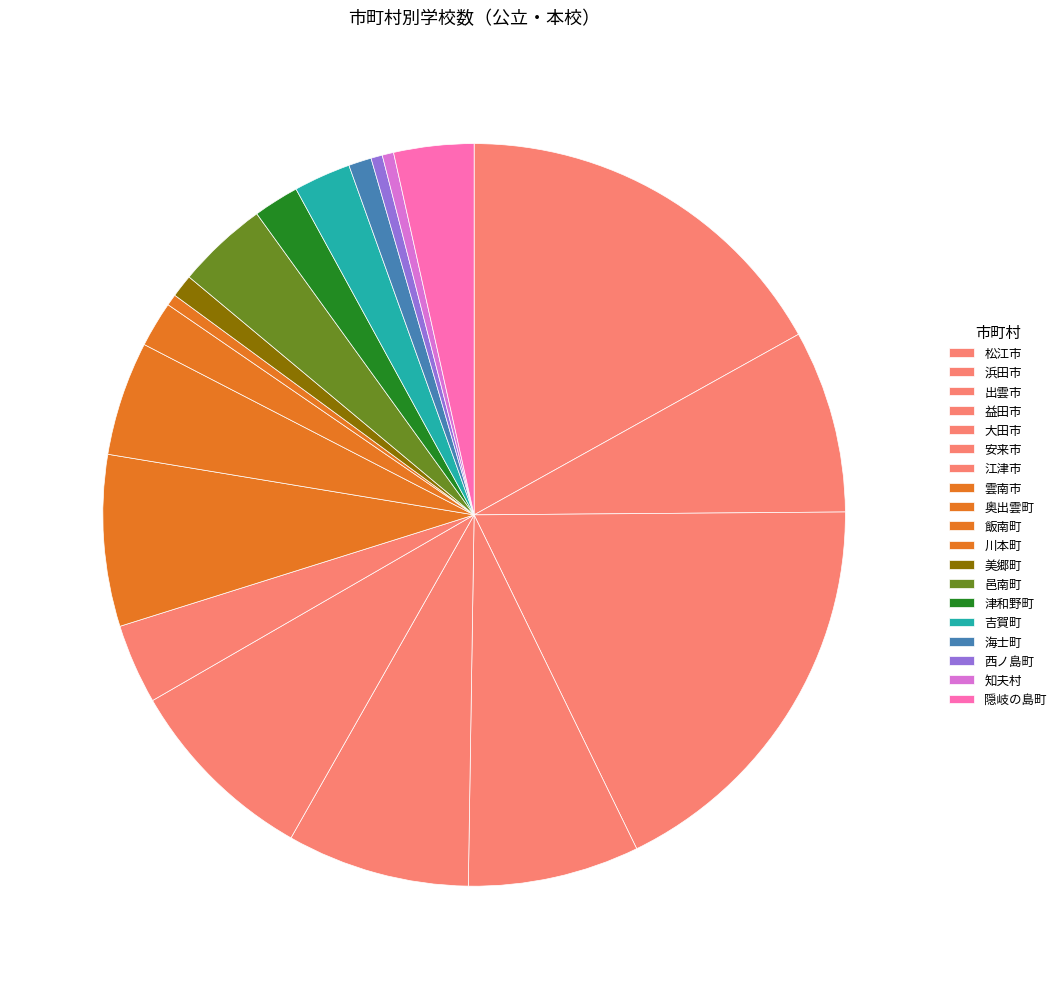

How many slices are in this pie chart?

19